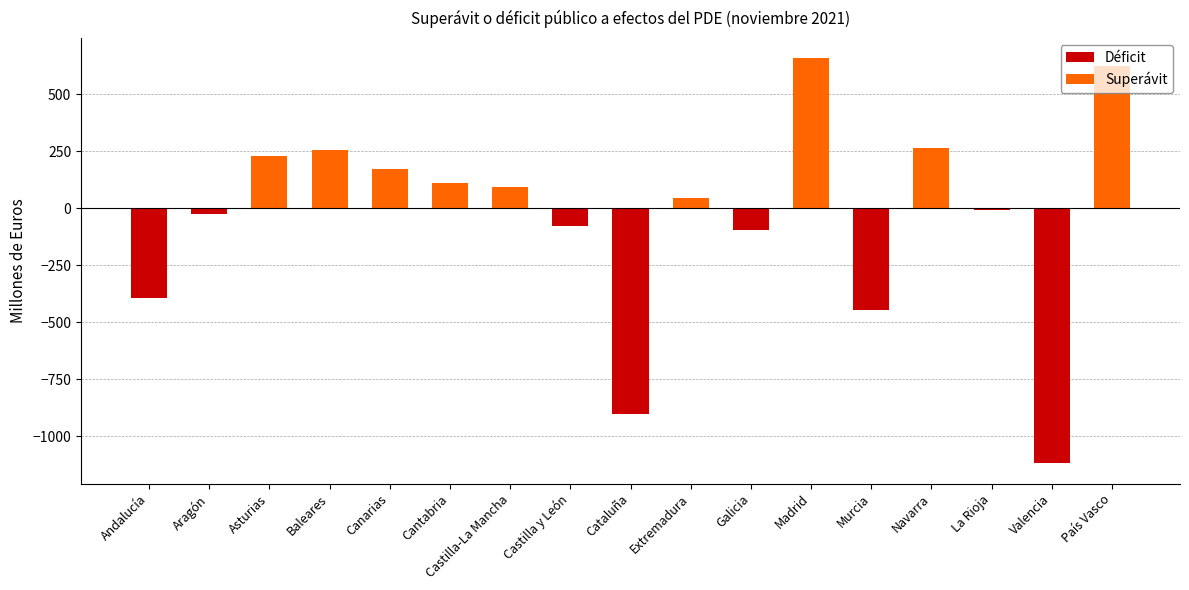

The value at Valencia is -1118. True or false?

True